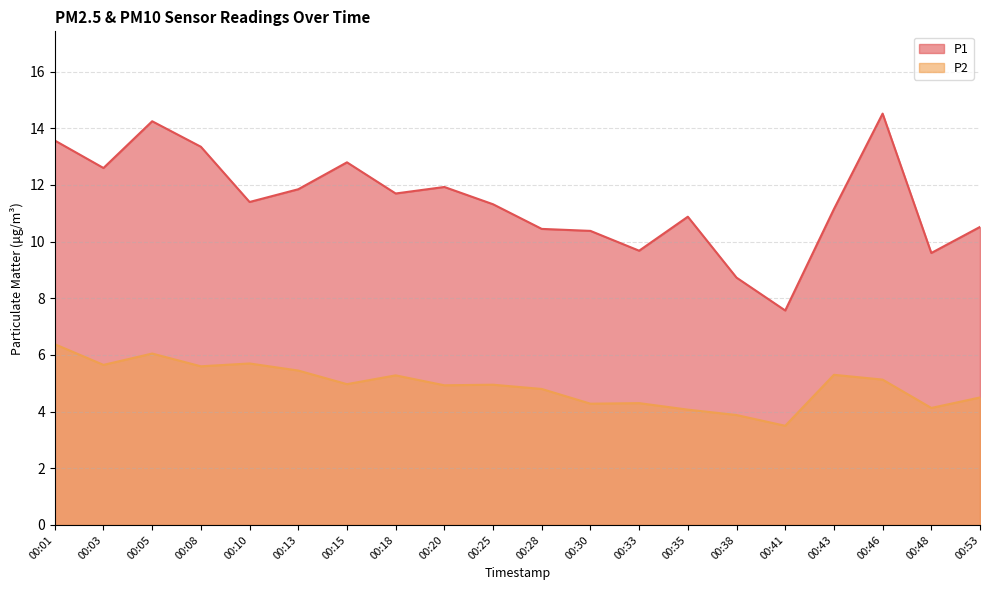

Which category has the lowest value across all series?

00:41